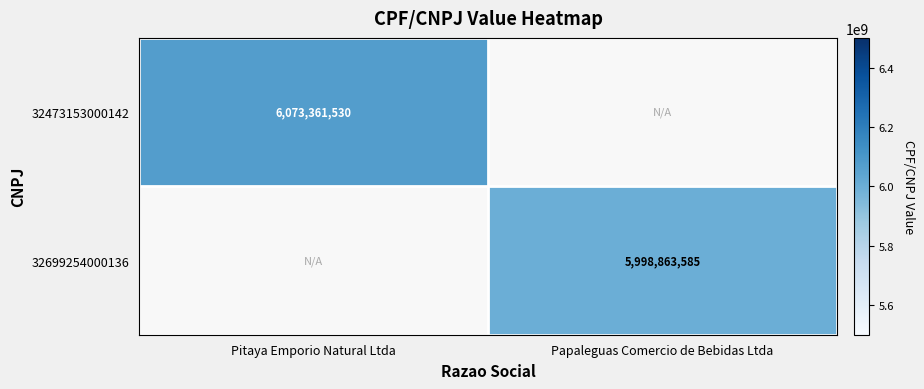

True or false: 32699254000136 has a value of 5998863585 at Papaleguas Comercio de Bebidas Ltda.

True